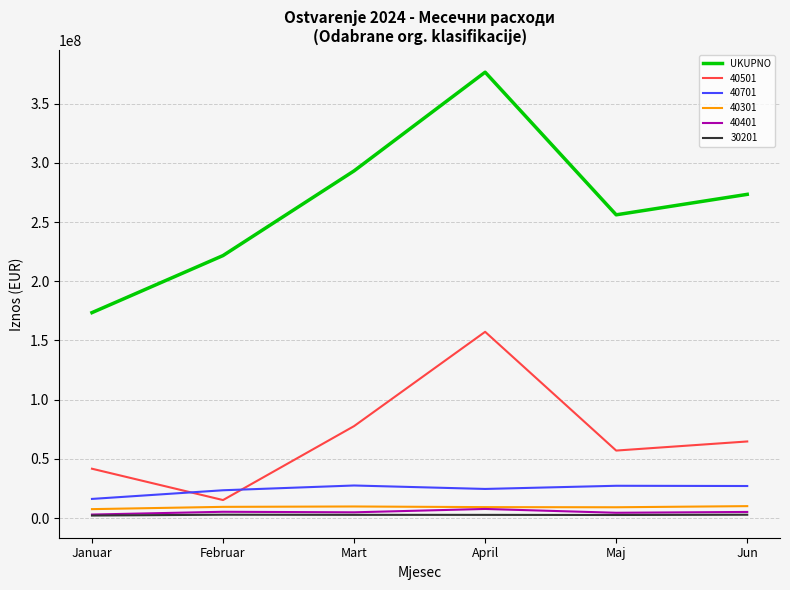

Which series has the largest range (max minus min)?

UKUPNO